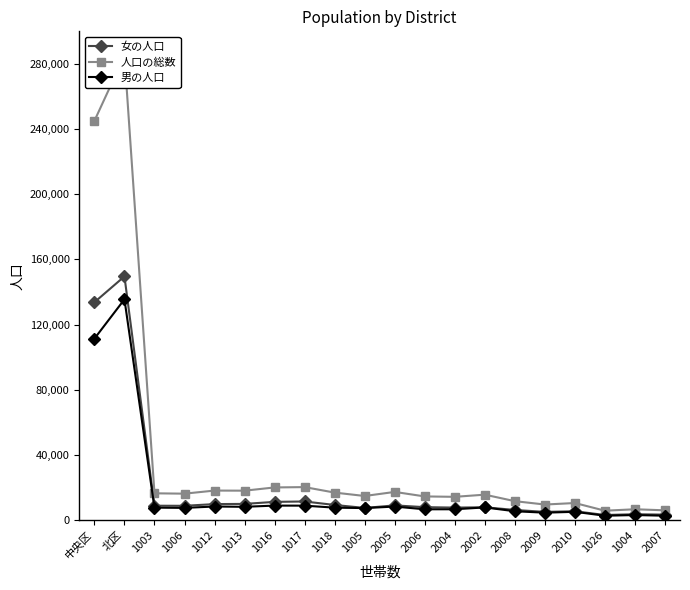

True or false: 人口の総数 and 男の人口 cross at least once.

False